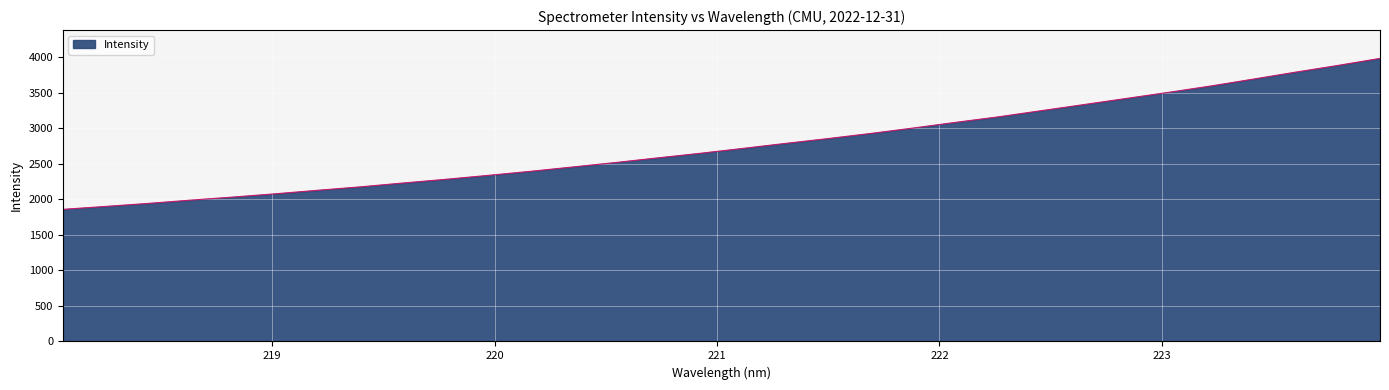

What is the maximum value shown in the chart?

3982.4